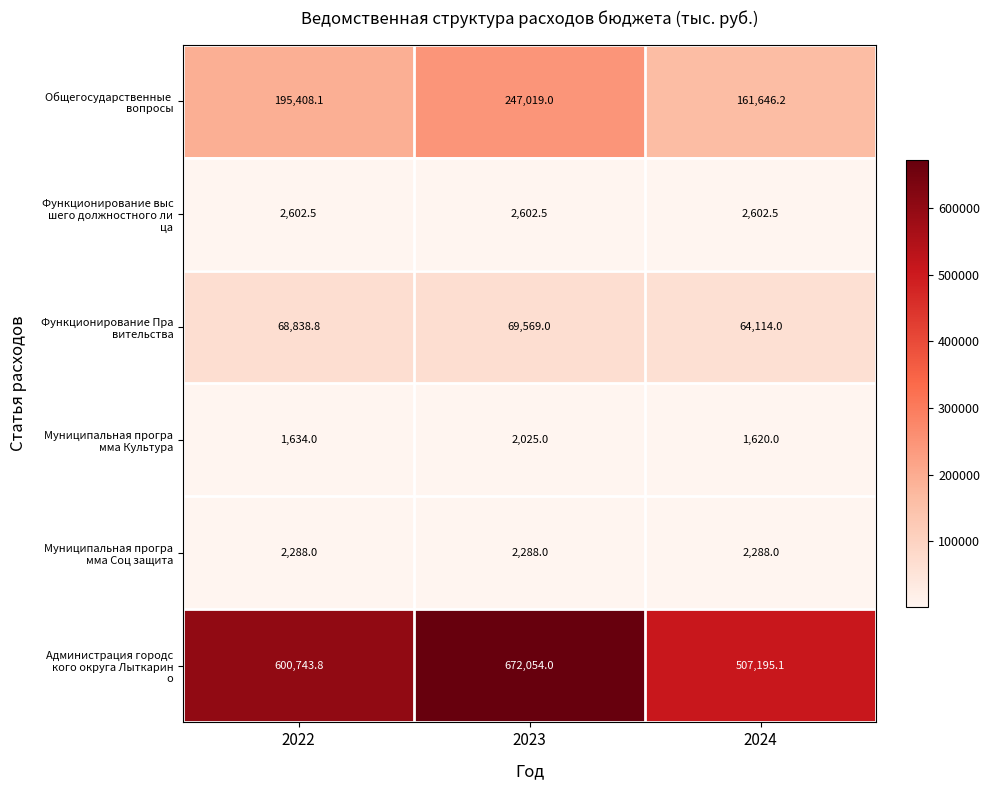

What is the difference between the highest and lowest values at 2023?

670029.0